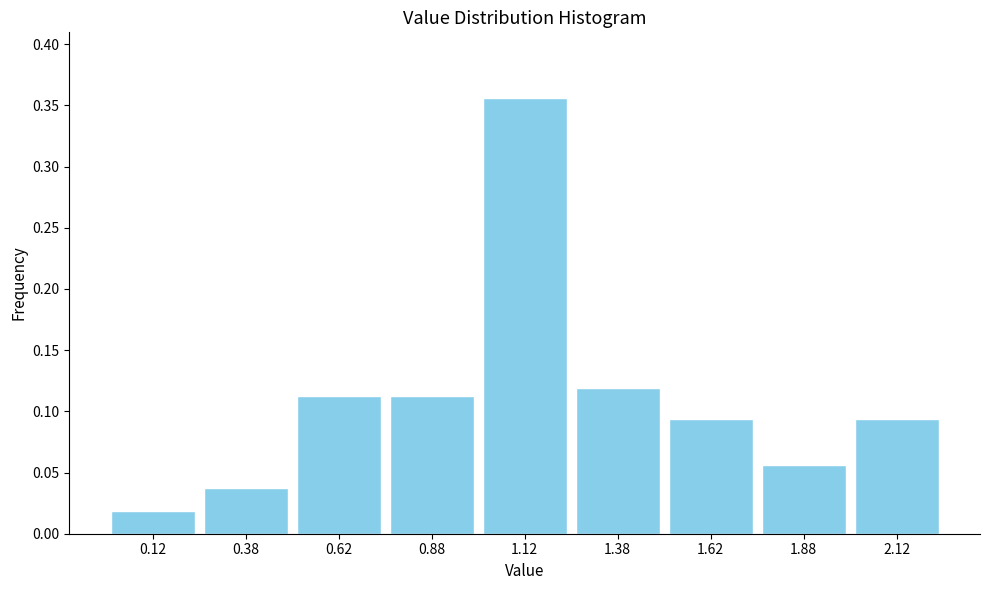

What is the height of the bar covering 1.00 to 1.25 on the x-axis? The values are not printed on the chart, so give them approximately, as read against the axis.

0.355